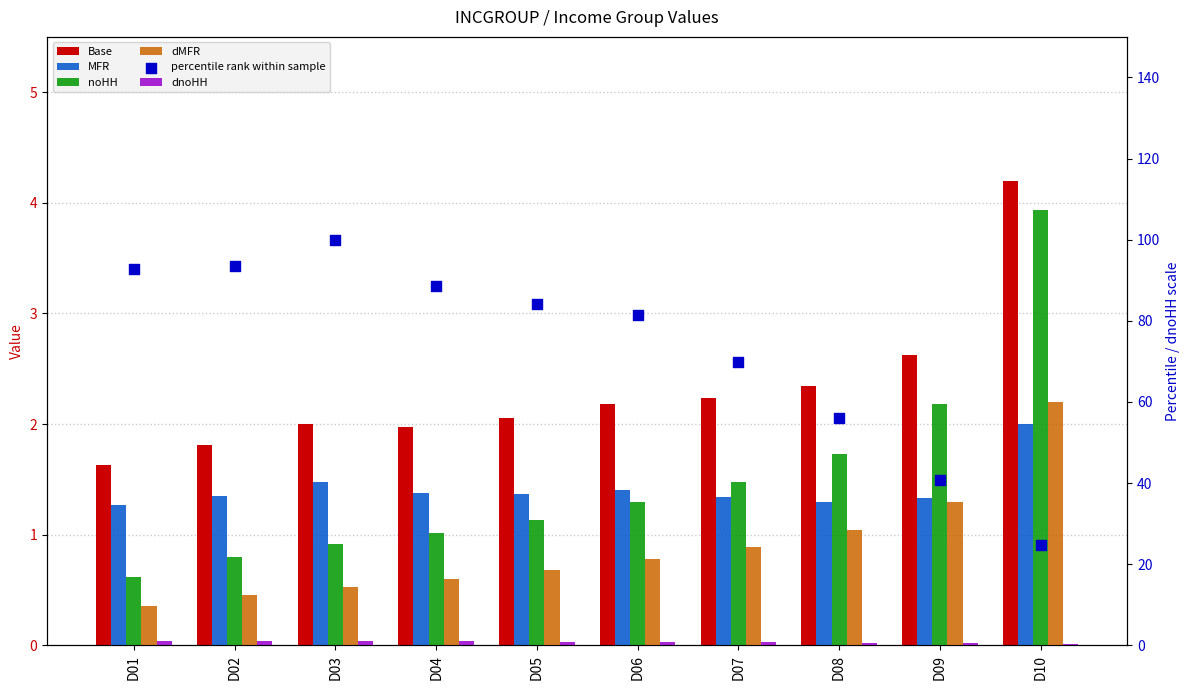

Which series has the largest Y range (max minus min)?

percentile rank within sample